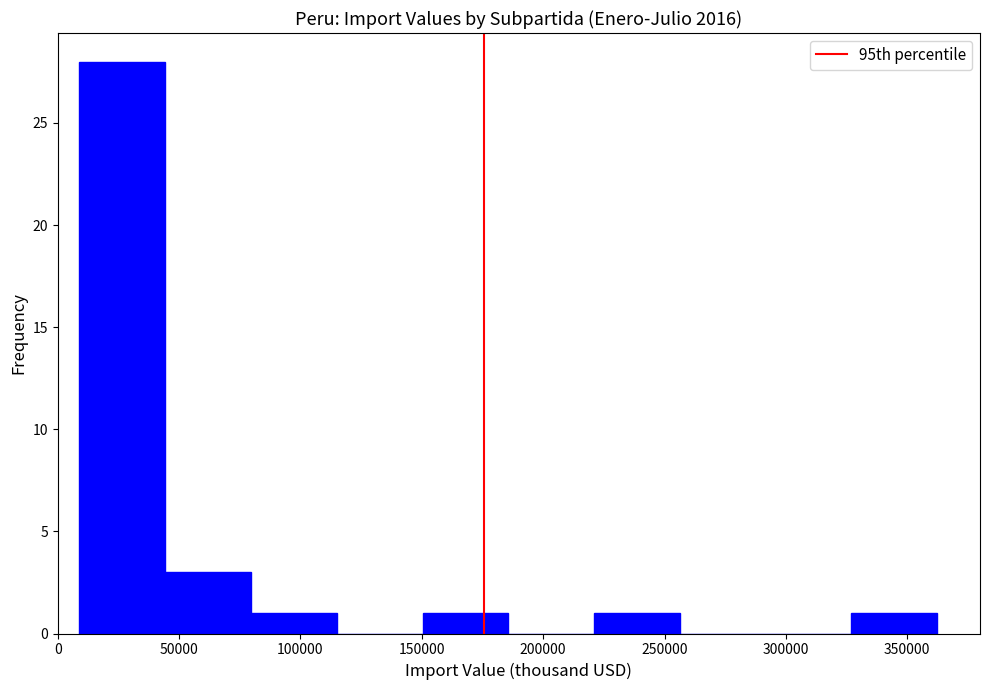

How tall is the bar that spans 325000 to 360000 on the x-axis? Neither the bar edges nor the heights are printed on the chart, so give them approximately, as read against the axes.

1